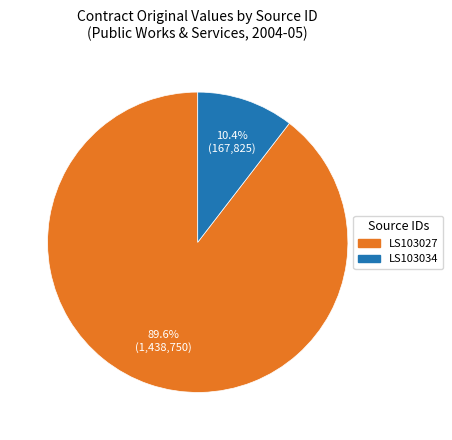

What is the largest slice in the pie chart?

LS103027